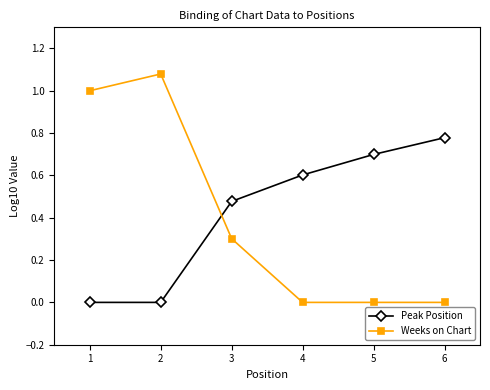

List the series in order of their peak value, lowest first.

Peak Position, Weeks on Chart